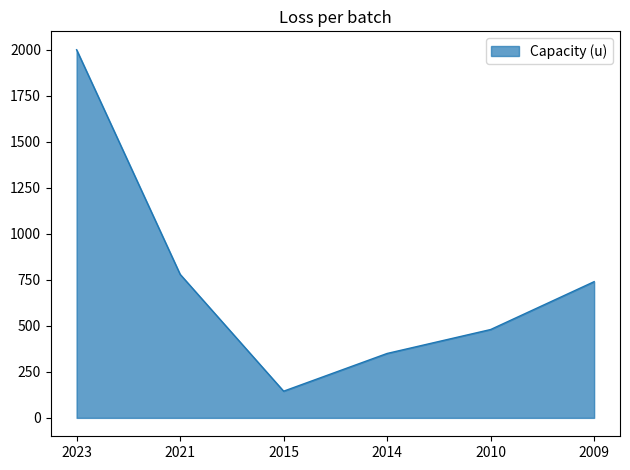

True or false: the data shows 145 at 2015.

True